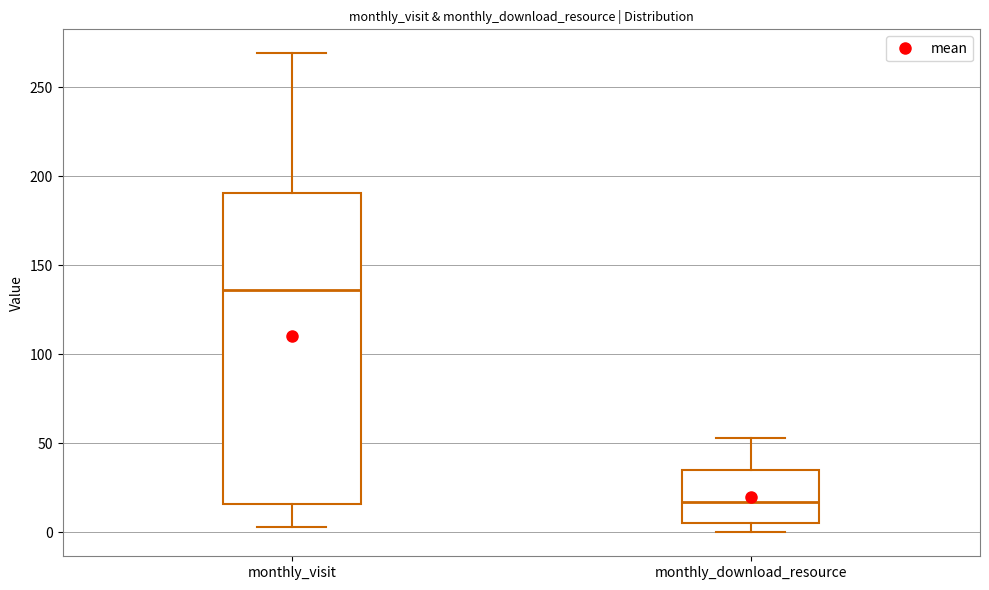

Reading left to right, read every box against the y-axis: the position of its median line, the range the box covers, and the ends of its whiskers. The values are not printed on the chart, so give them approximately, as read against the axis.

monthly_visit: median 135, box 15 to 190, whiskers 5 to 270
monthly_download_resource: median 15, box 5 to 35, whiskers 0 to 55